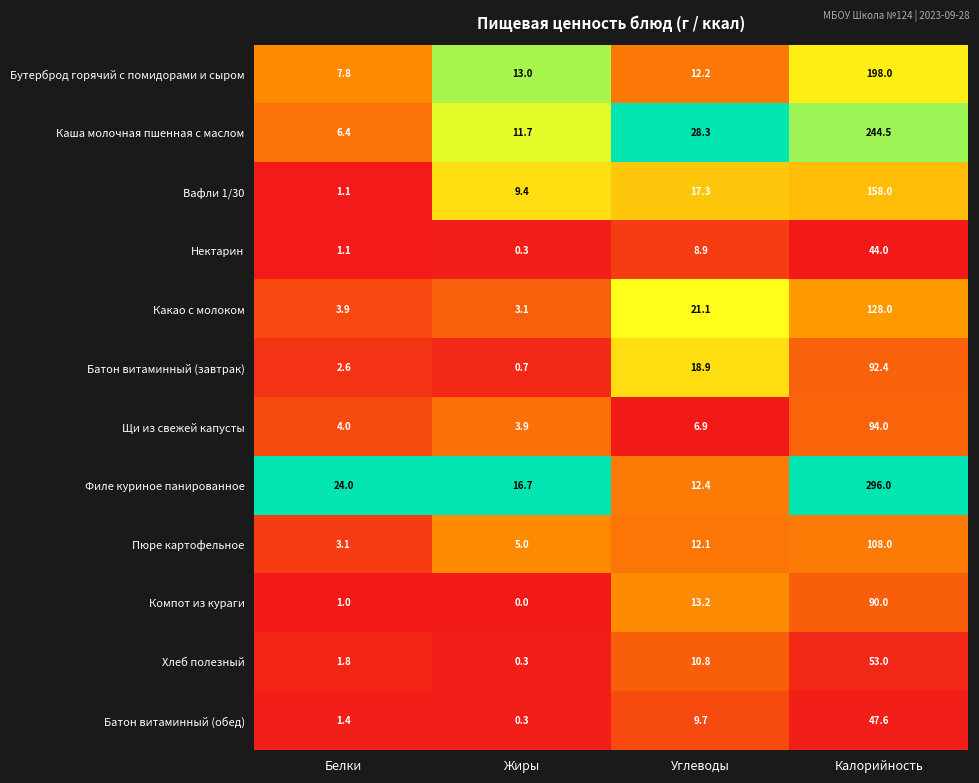

What is the approximate value of Филе куриное панированное at Углеводы?

12.4